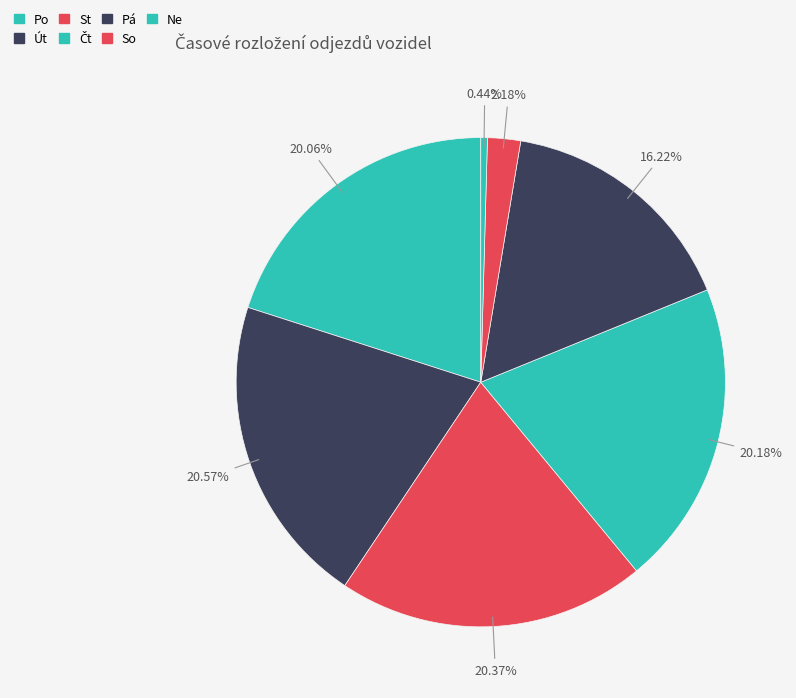

How many segments does this pie chart have?

7